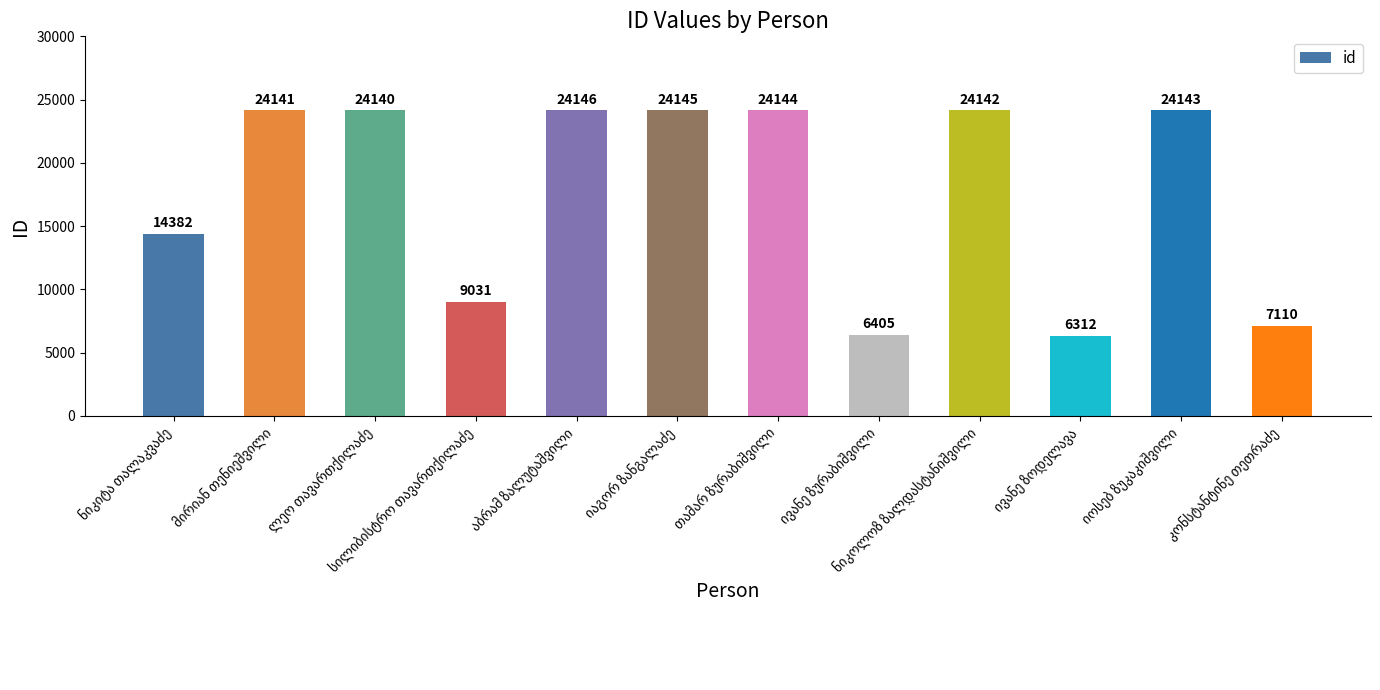

What is the value of the 1st bar from the left?

14382